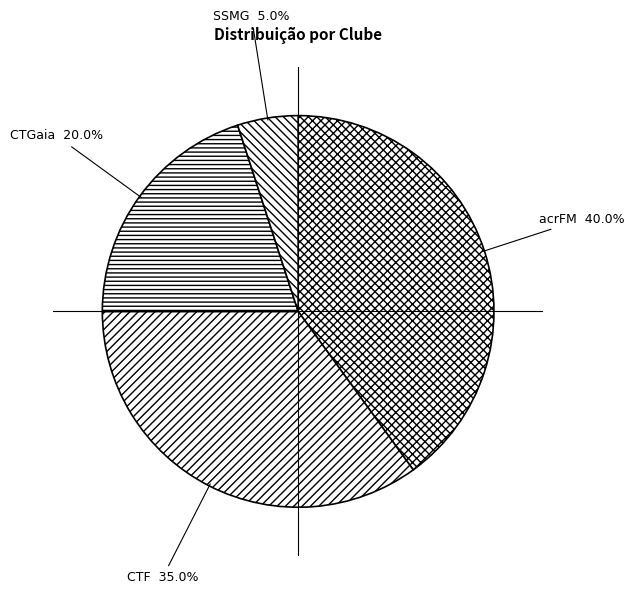

To the nearest percent, what percentage of the pie is SSMG?

5%